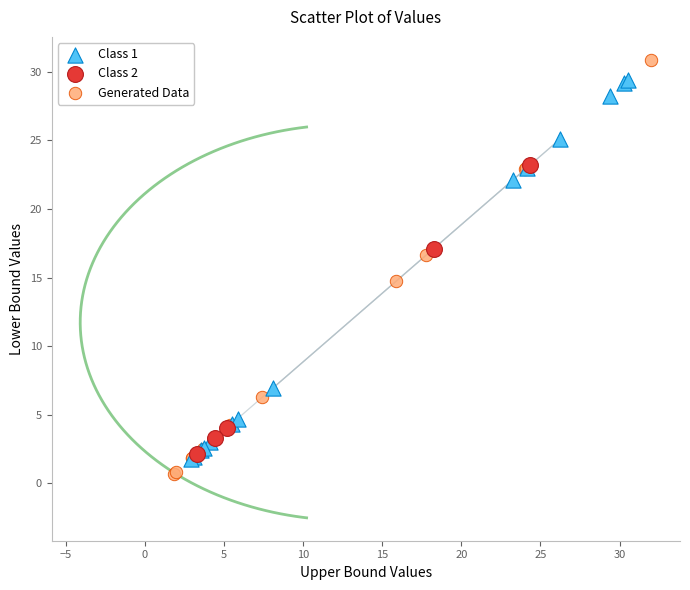

Which series reaches the maximum Y coordinate?

Generated Data